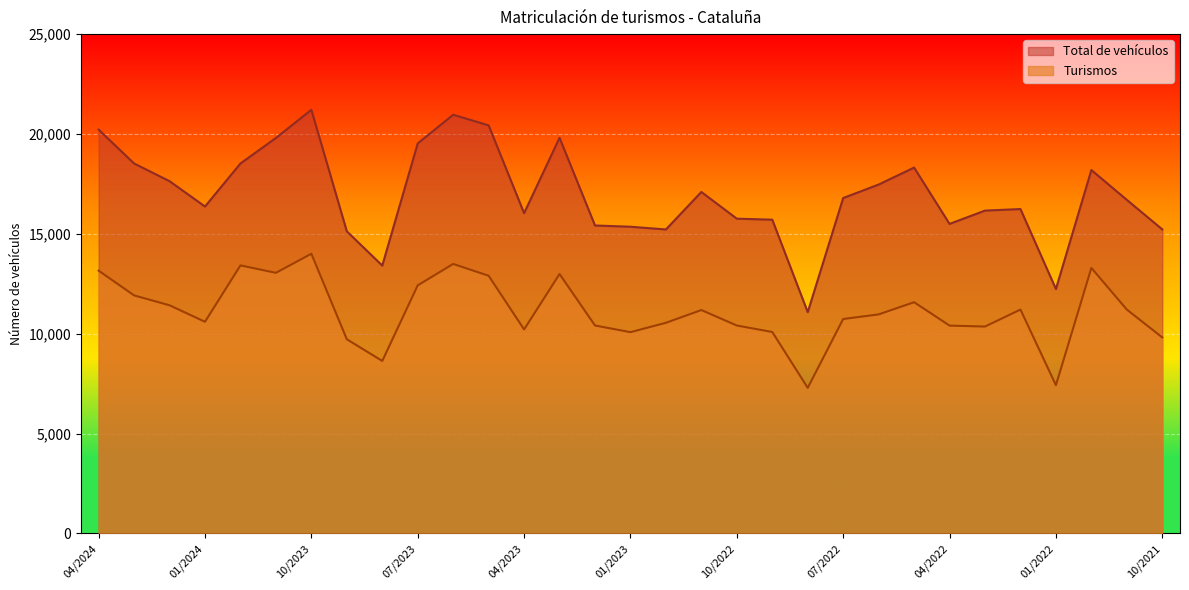

Which series has the largest total across all categories?

Total de vehículos